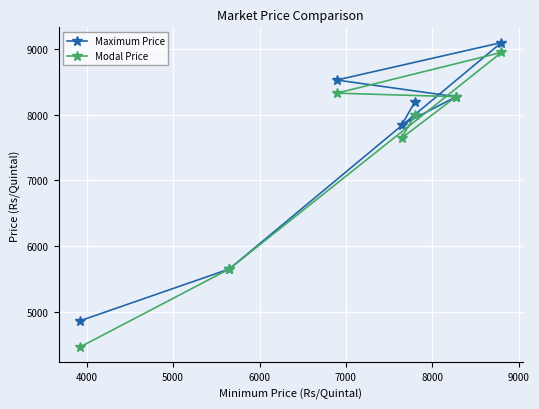

True or false: Maximum Price and Modal Price cross at least once.

False